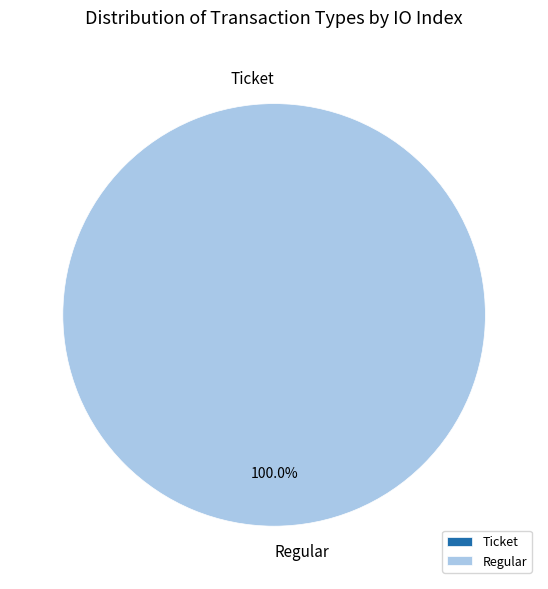

Rank the categories by value from lowest to highest.

Ticket, Regular